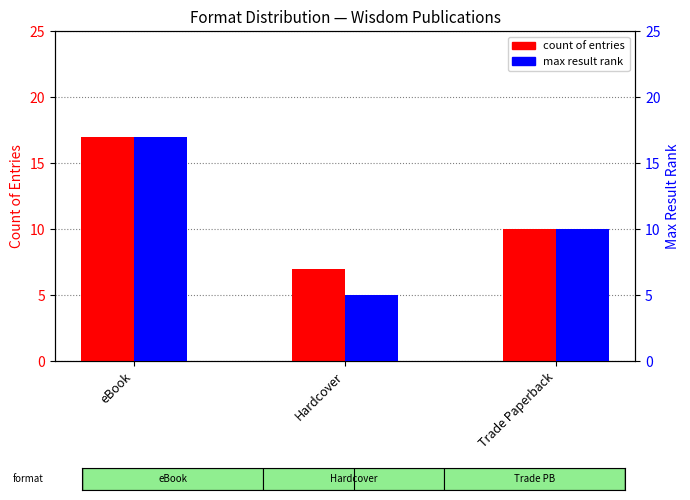

Between Hardcover and eBook, which is larger?

eBook